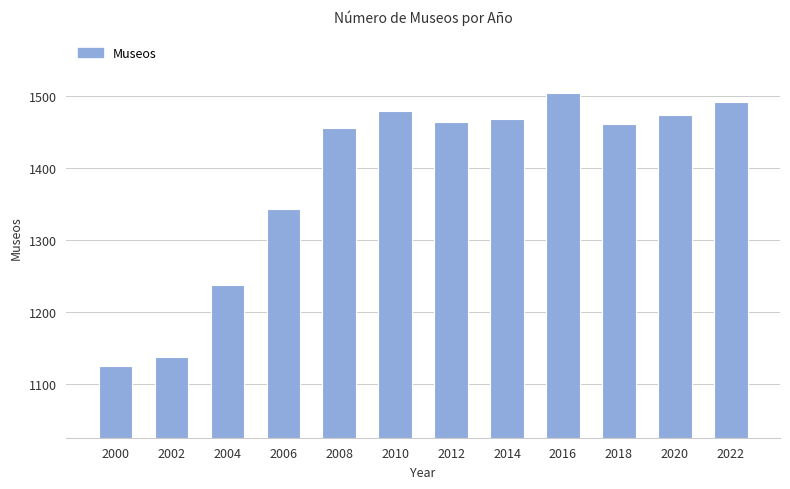

What is the value of the 6th bar from the left?

1479